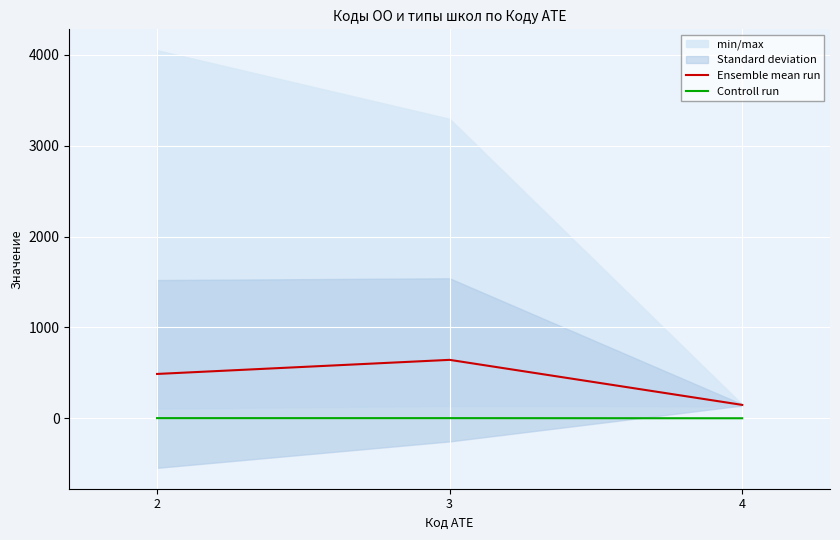

Reading left to right, list all the values displayed in this chart.

Ensemble mean run: 488.5	643.5	148.0
Controll run: 2.5	2.3	1.0